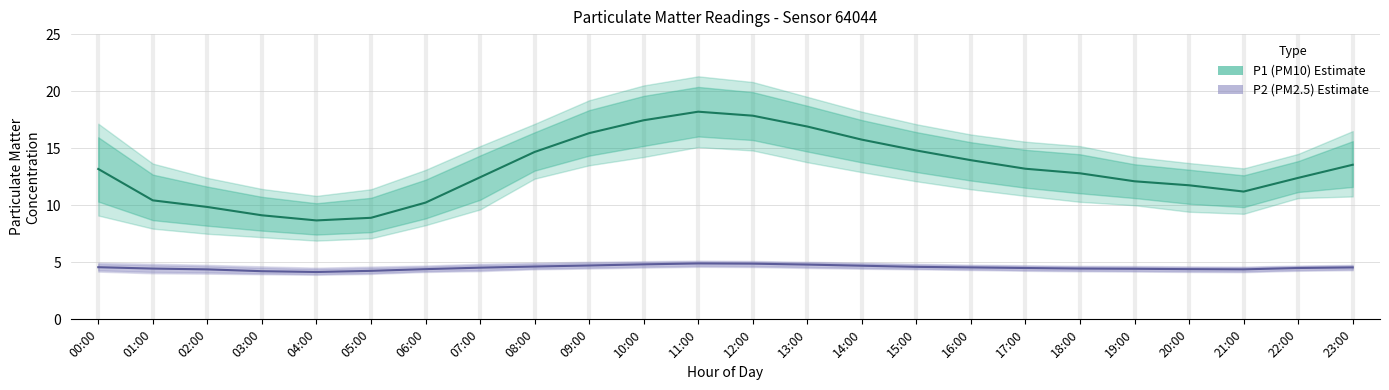

What is the minimum value shown in the chart?

4.2